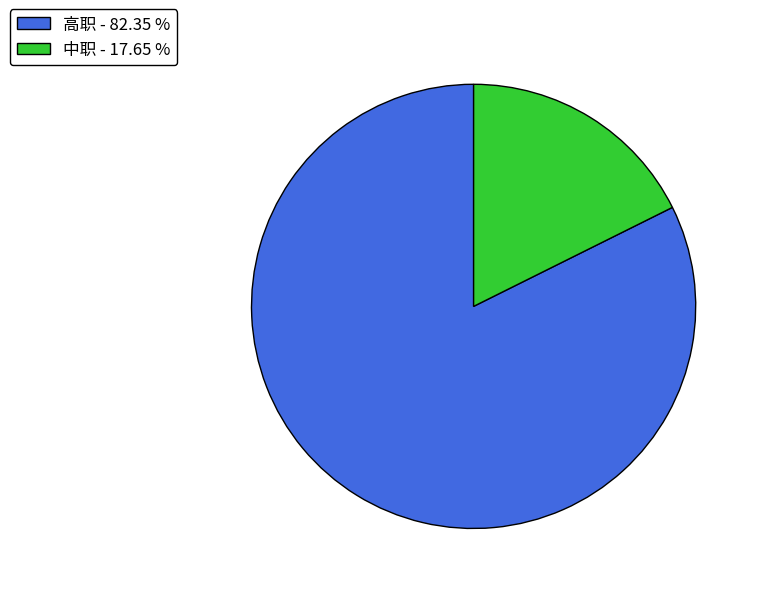

Which has a higher value, 中职 - 17.65 % or 高职 - 82.35 %?

高职 - 82.35 %